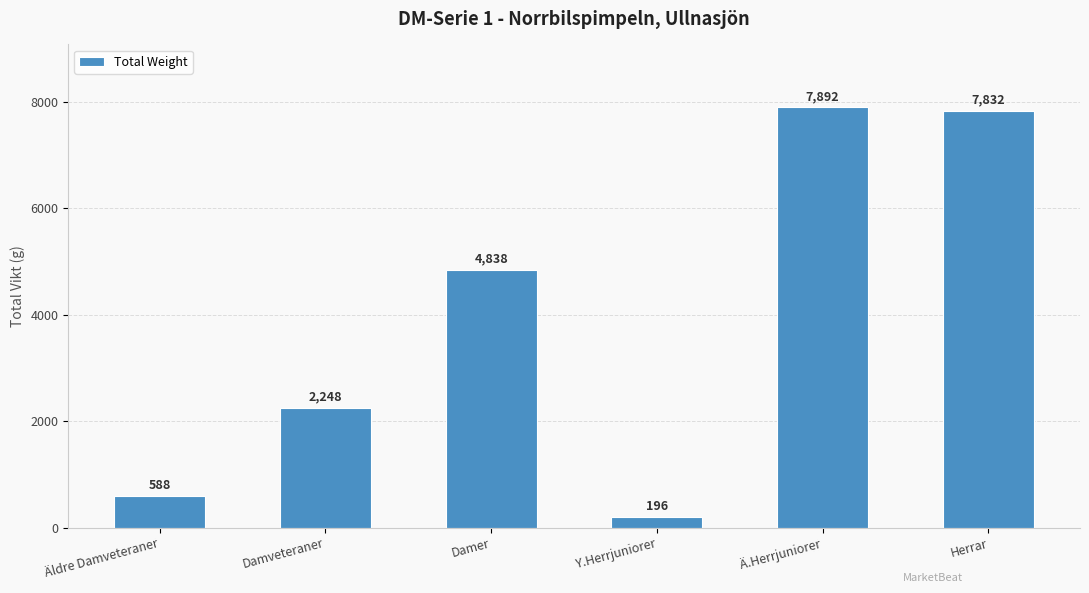

What is the average value?

3932